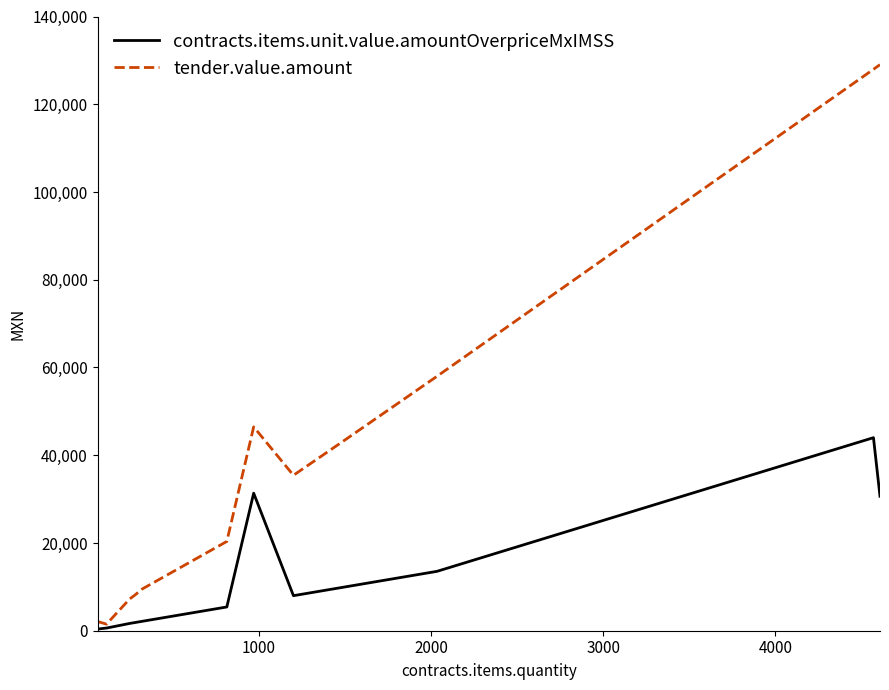

Which series has the widest spread of values?

tender.value.amount